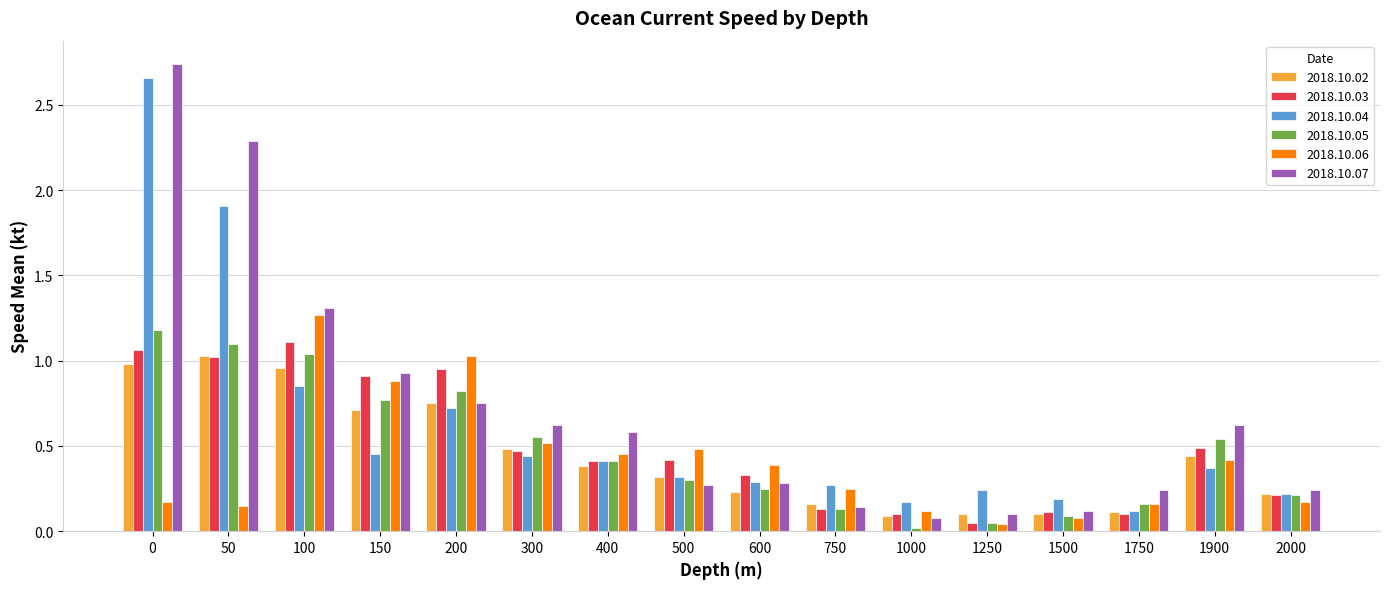

What is the sum of the 2018.10.06 values at 50 and 300?

0.7